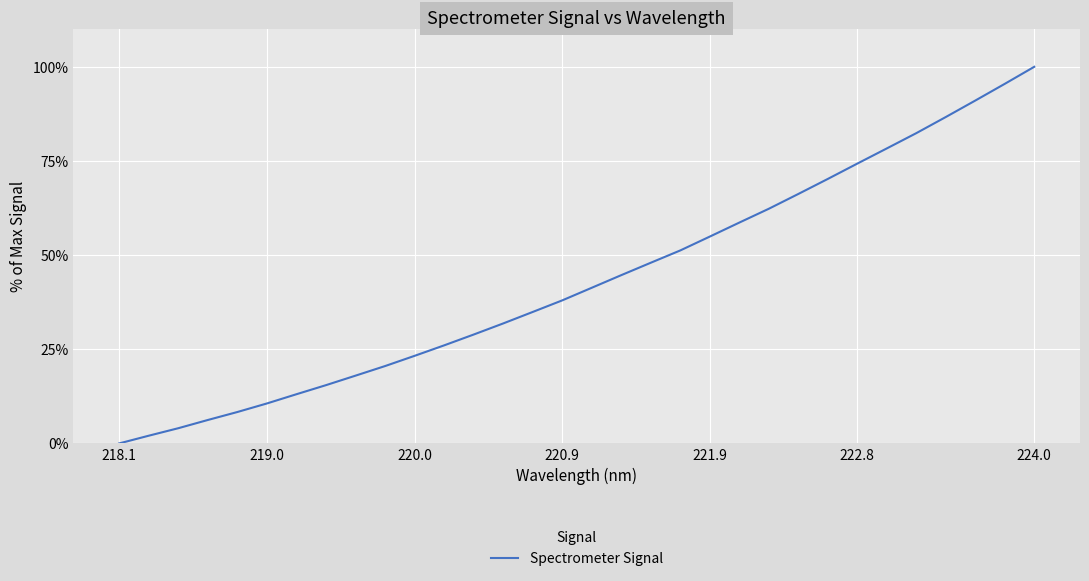

What is the difference between the maximum and minimum values?

100.0